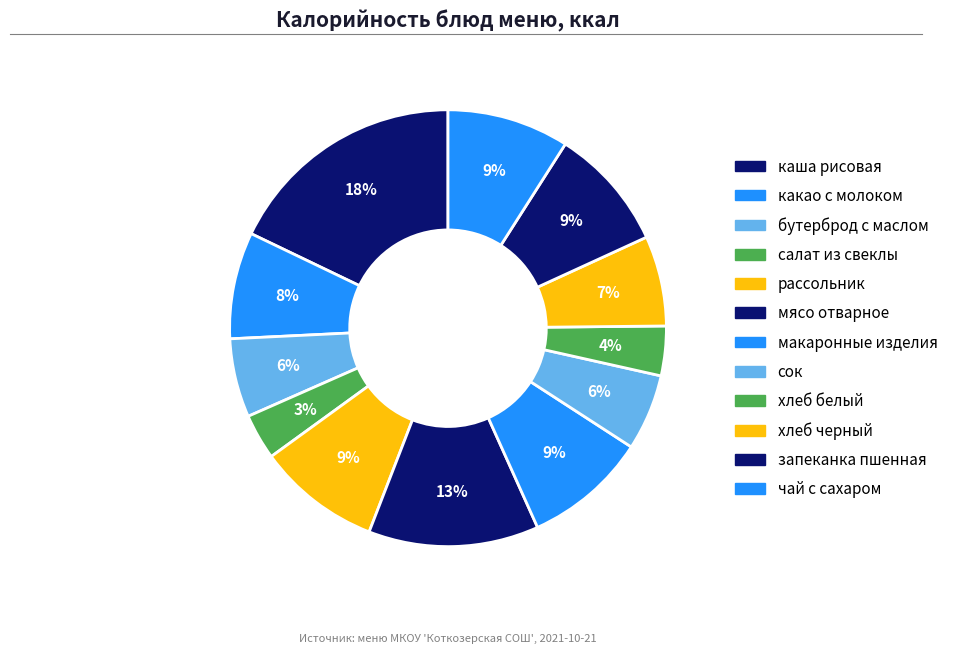

How many segments does this pie chart have?

12